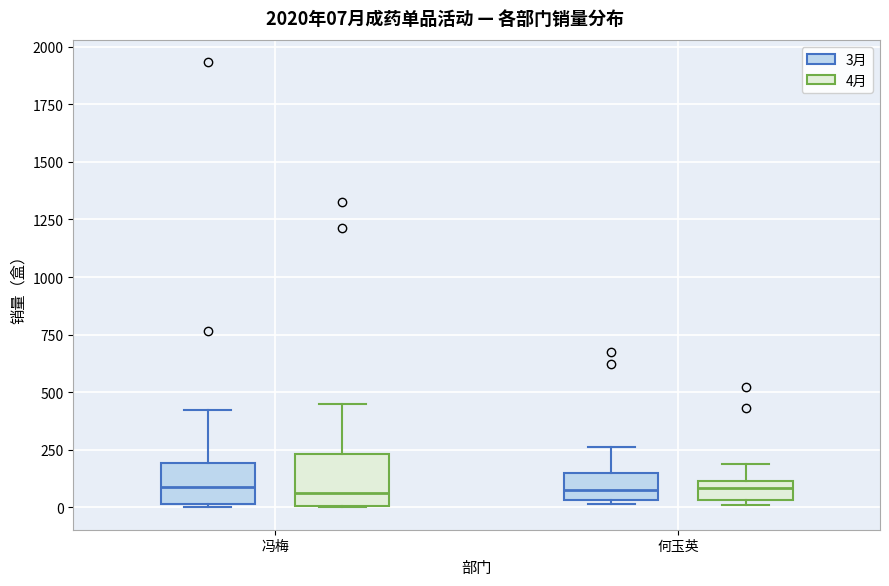

Reading left to right, transcribe this box plot: for each box, give where its median line is, the range the box spans, and where its two whiskers end, as read against the y-axis. The values are not printed on the chart, so give them approximately, as read against the axis.

冯梅 (3月): median 100, box 0 to 200, whiskers 0 to 400
冯梅 (4月): median 50, box 0 to 250, whiskers 0 to 450
何玉英 (3月): median 100, box 50 to 150, whiskers 0 to 250
何玉英 (4月): median 100 (inside the box), box 50 to 100, whiskers 0 to 200